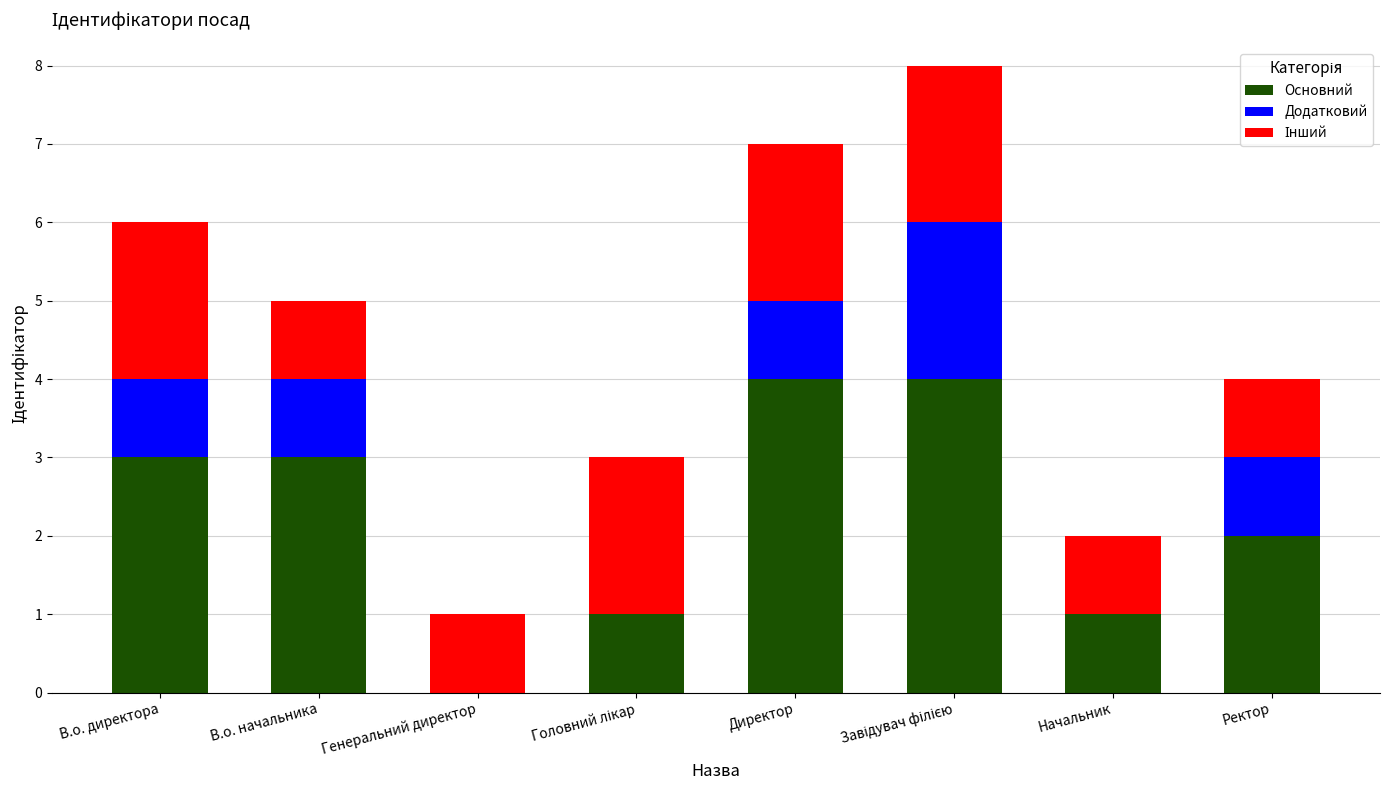

Is it true that Основний equals 4 at Директор?

True